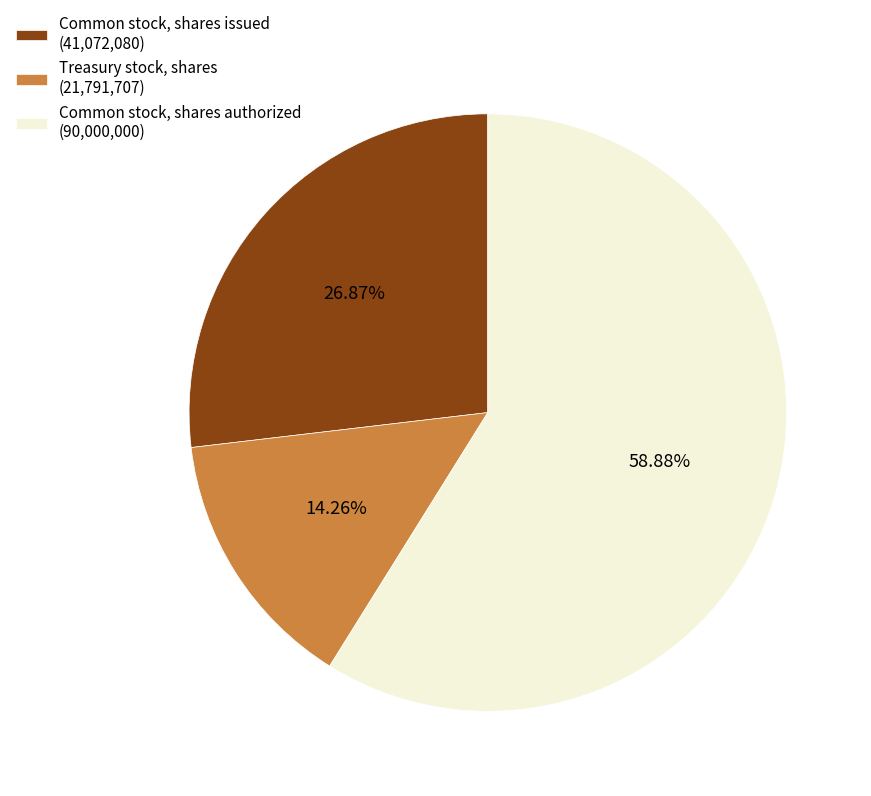

To the nearest percent, what is the difference between the largest and smallest slice percentages?

45%